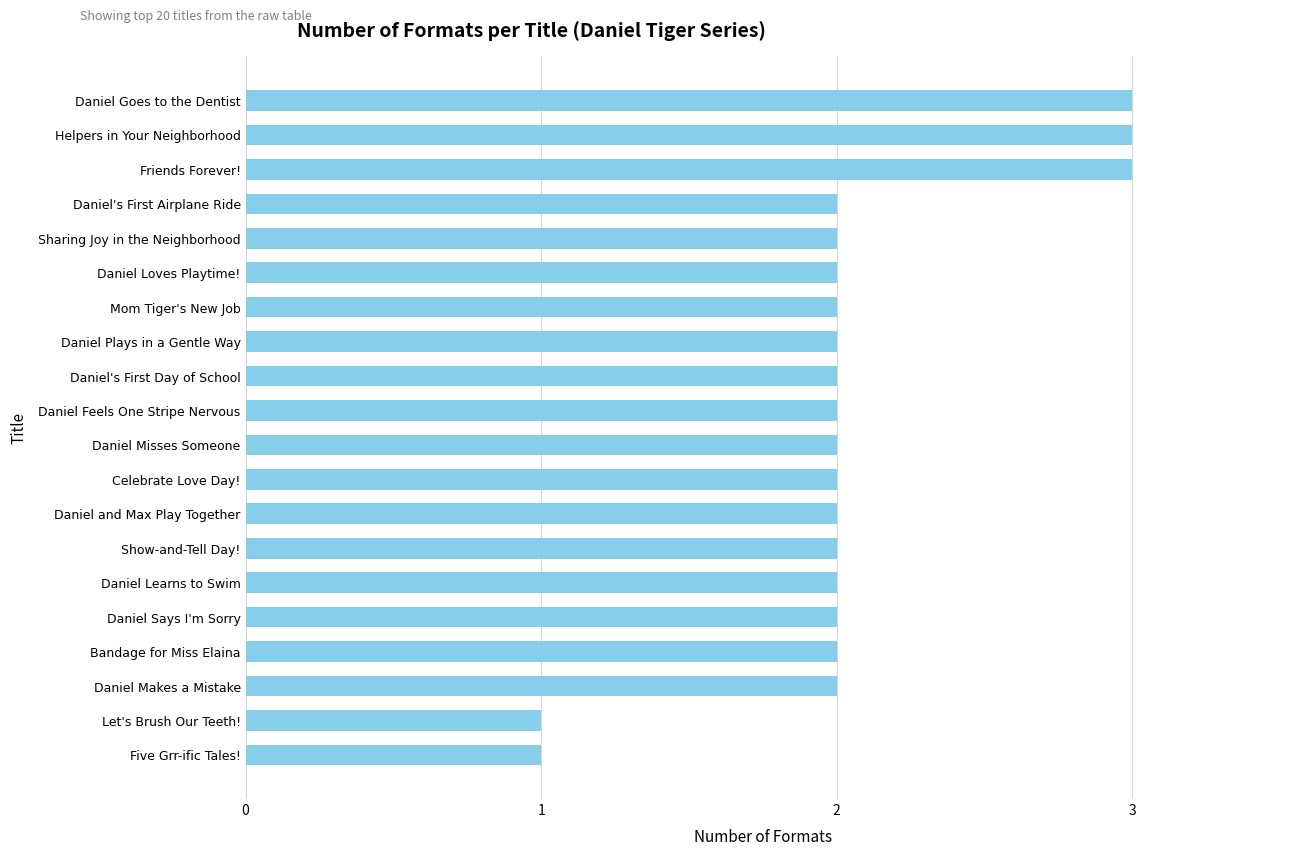

Approximately how many times larger is the value at Daniel Misses Someone compared to Daniel Says I'm Sorry?

1.0